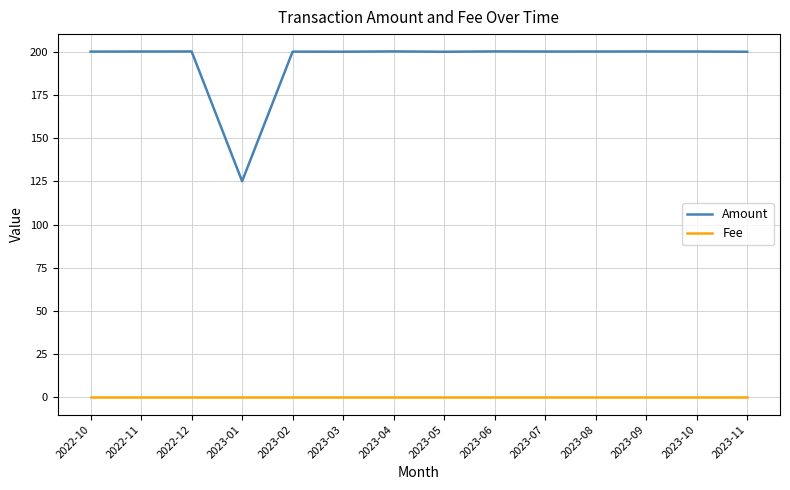

Is the value of Amount at 2022-11 greater than the value of Fee at 2023-07?

Yes